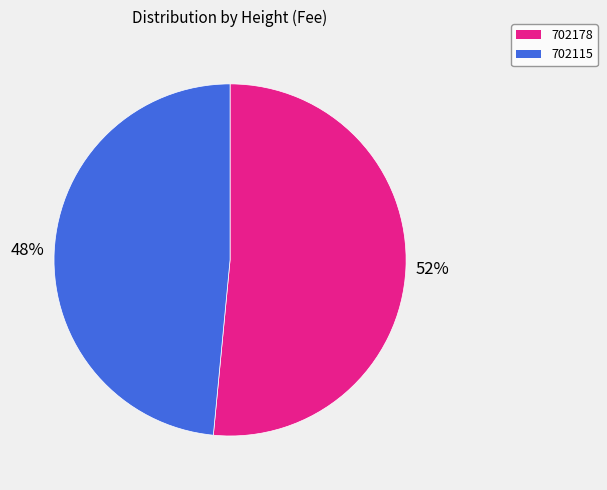

To the nearest percent, what percentage of the pie is 702115?

48%